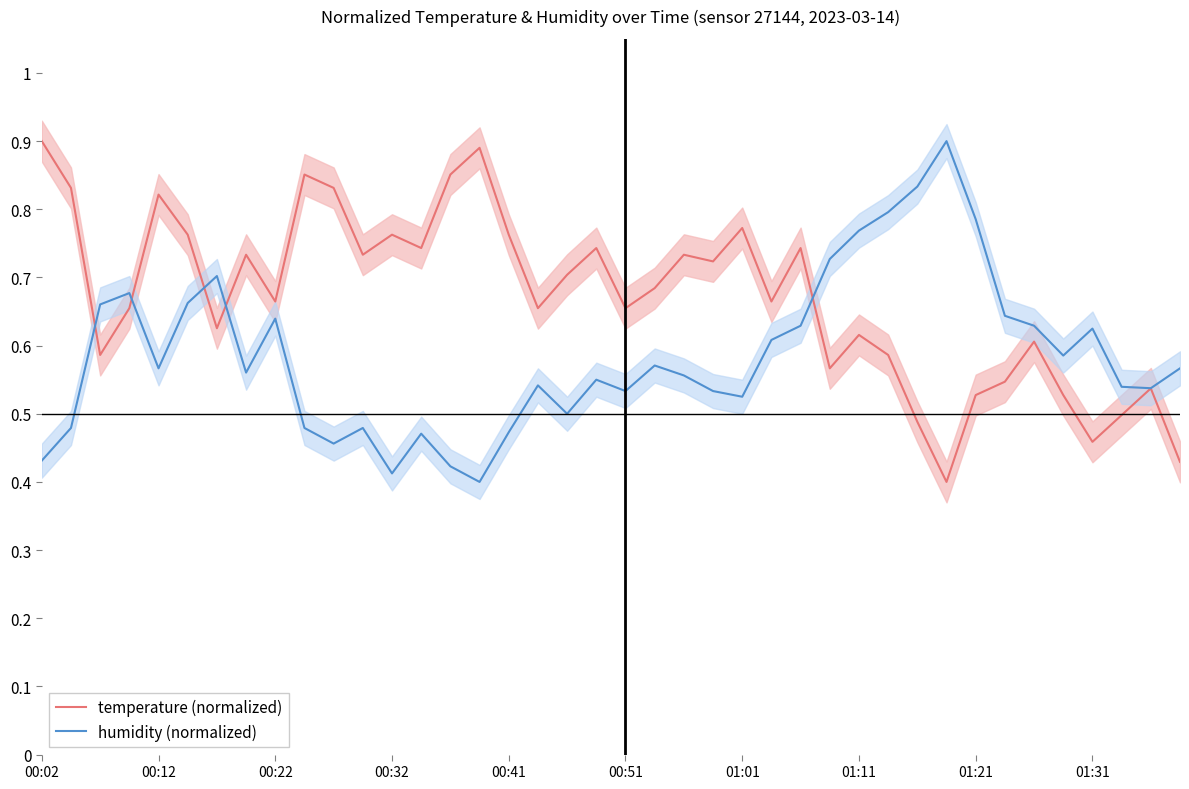

What is the difference between the maximum and minimum values in the humidity (normalized) series?

0.5